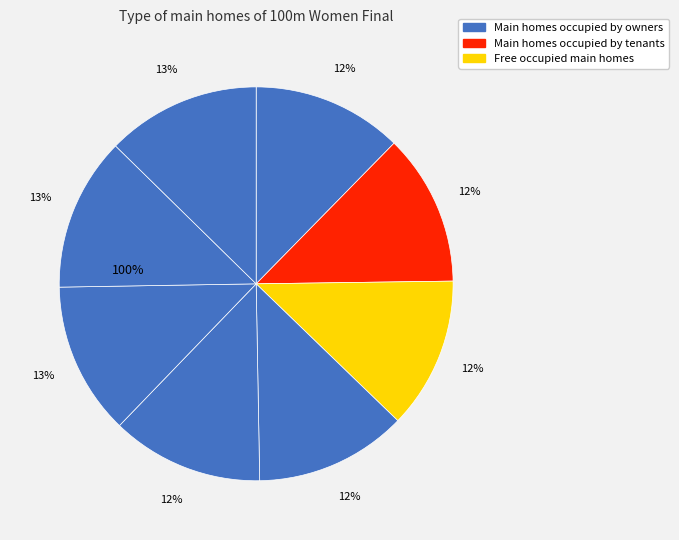

To the nearest percent, what is the average slice percentage?

12%